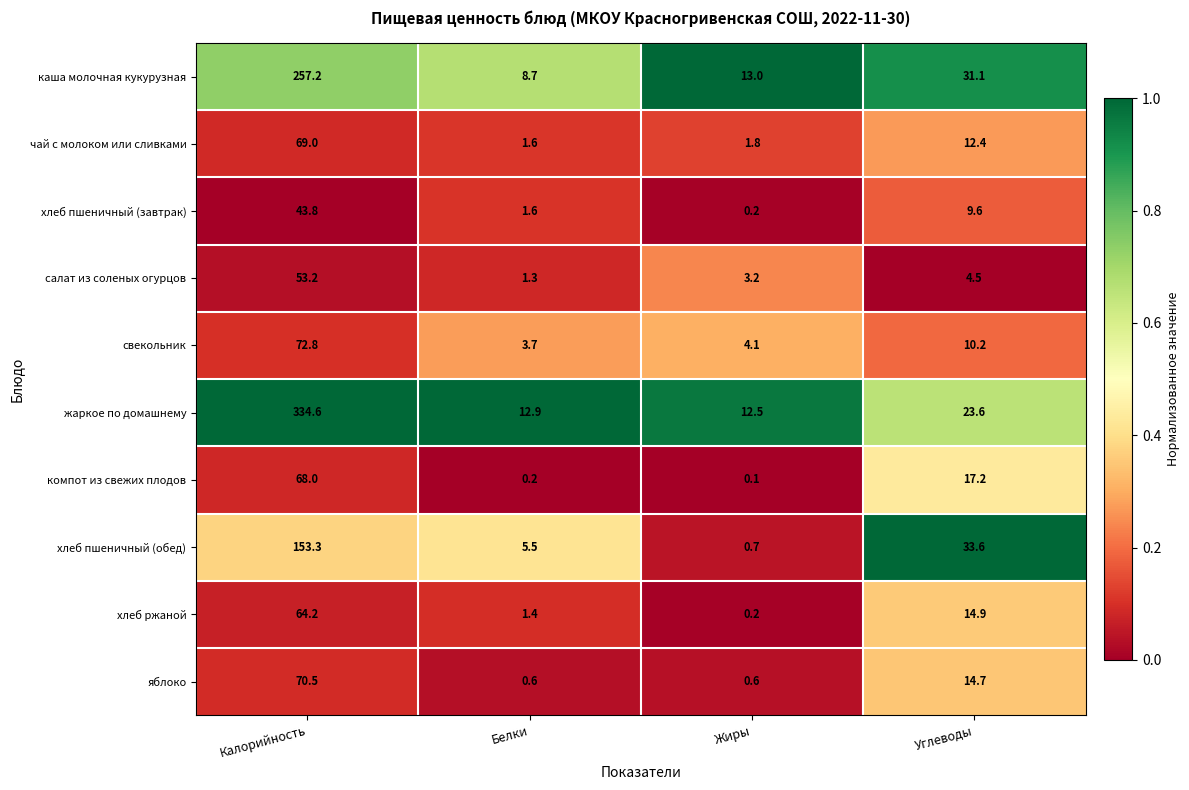

True or false: каша молочная кукурузная has a value of 8.7 at Белки.

True